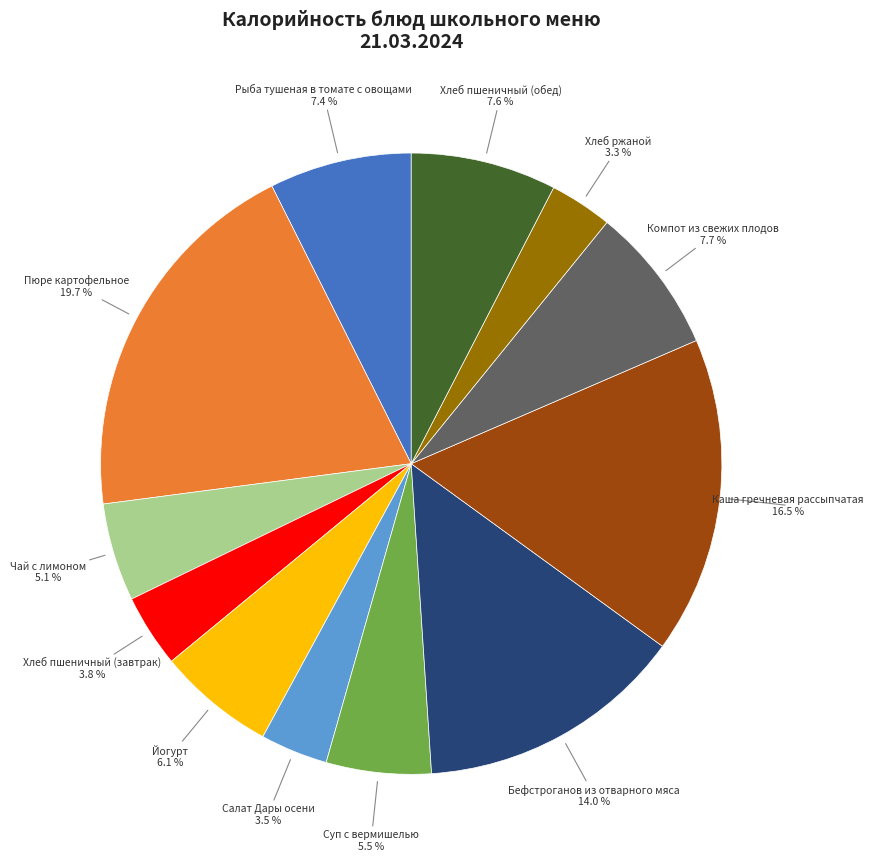

Does any single category account for the majority?

No